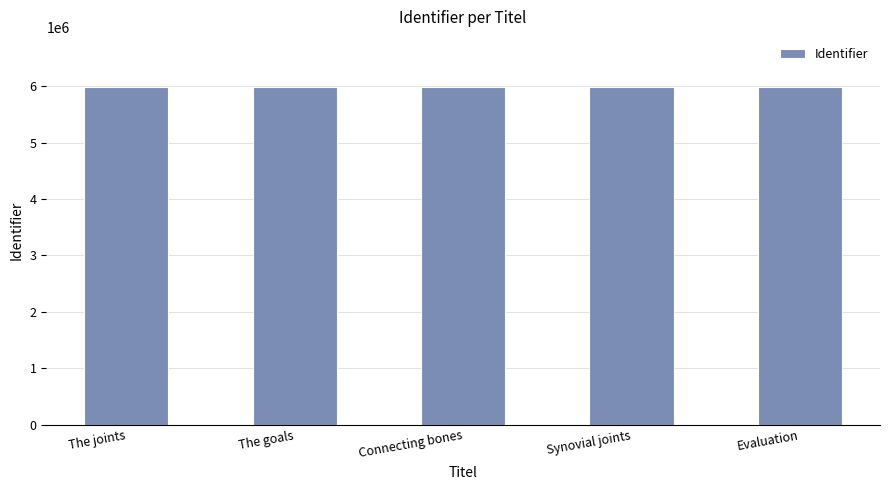

Is it true that the value at Evaluation is 5981864?

True